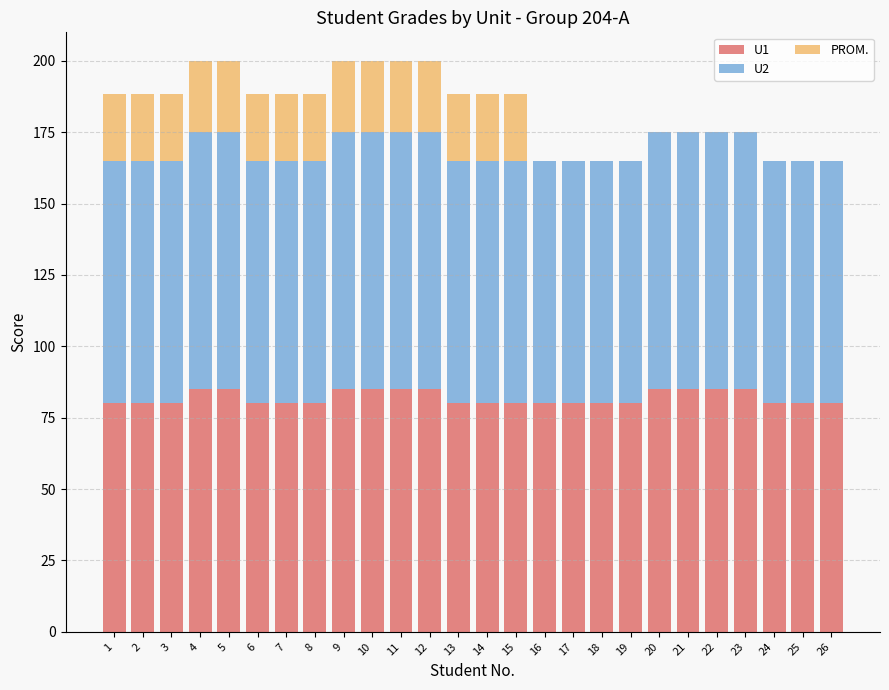

What is the total value across all series at 3?

188.6